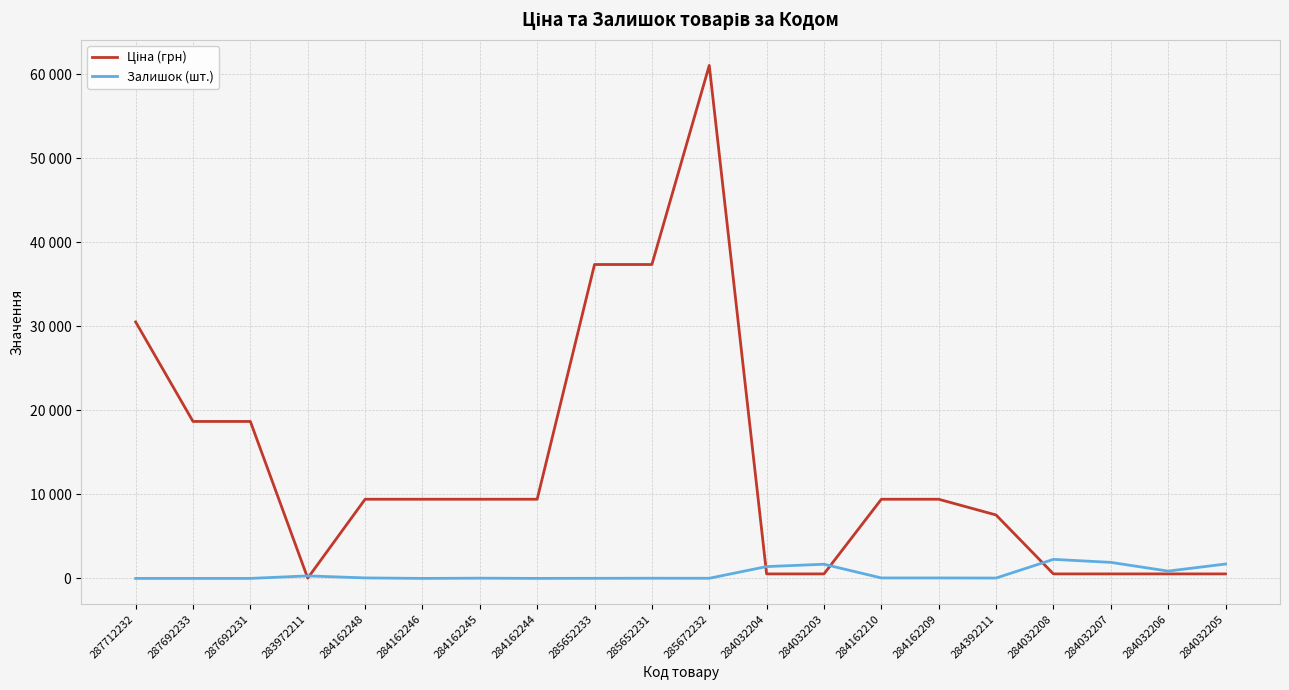

What is the value of the Ціна (грн) point at the 1st from the left?

30512.3